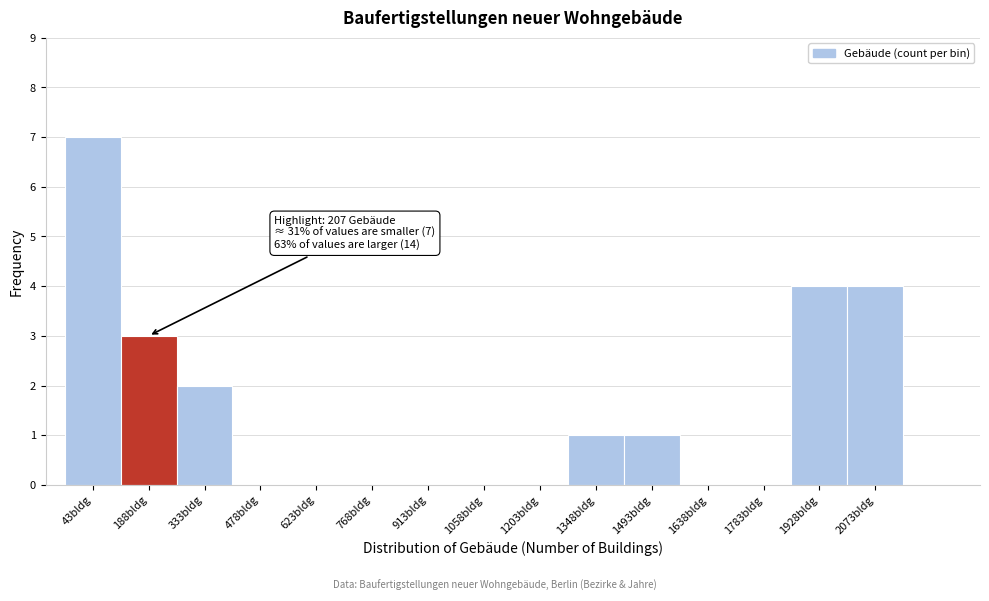

Reading right to left, extract all data points from this chart.

2073bldg=4	1928bldg=4	1783bldg=0	1638bldg=0	1493bldg=1	1348bldg=1	1203bldg=0	1058bldg=0	913bldg=0	768bldg=0	623bldg=0	478bldg=0	333bldg=2	188bldg=3	43bldg=7